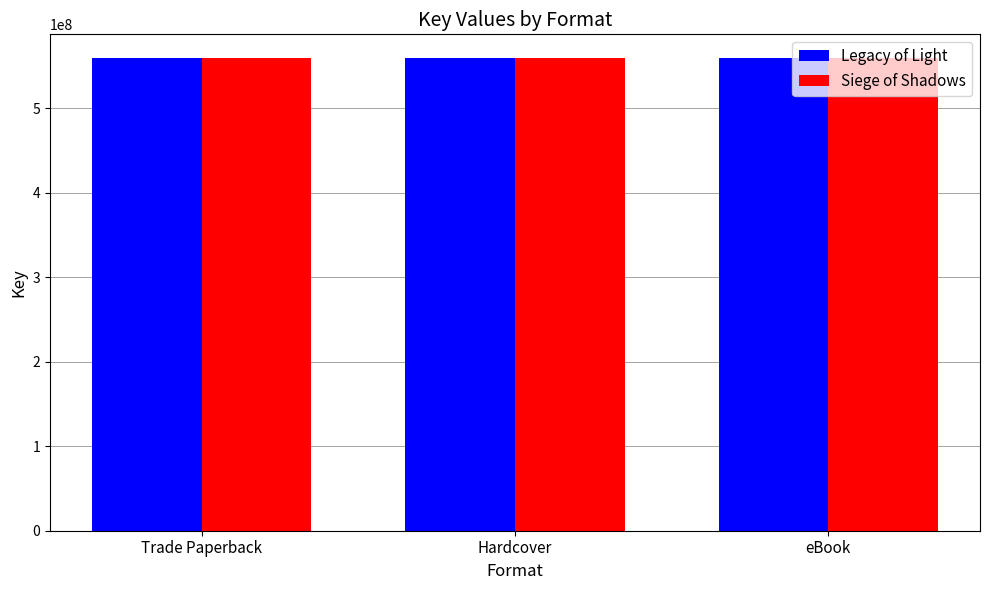

What is the sum of all Siege of Shadows values?

1677655074